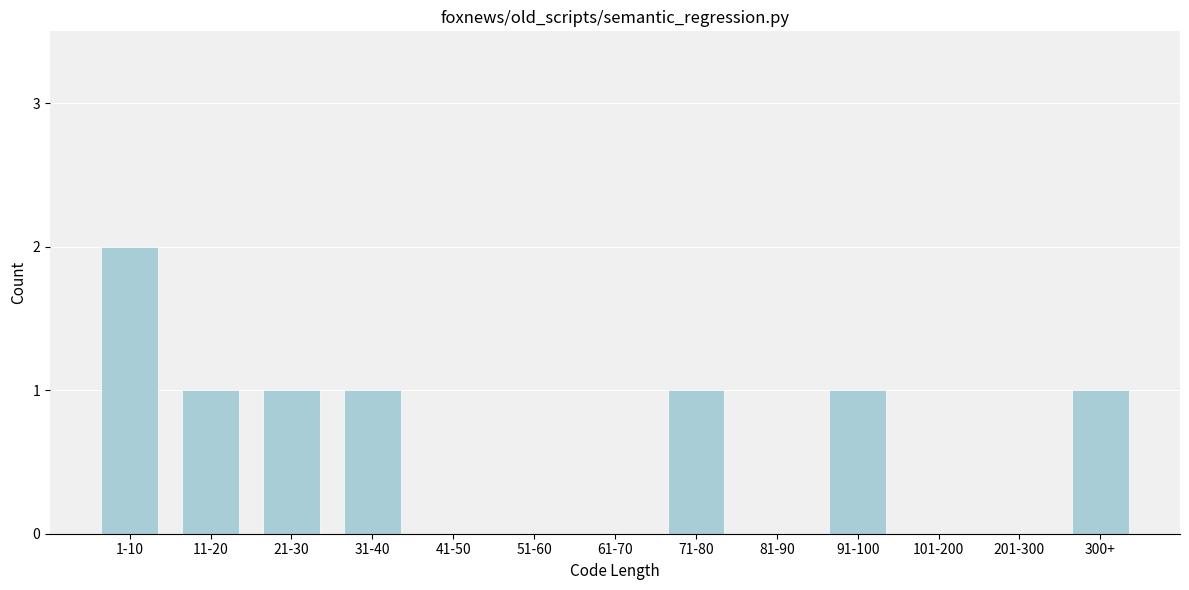

Reading right to left, what are all the values shown in this chart?

300+=1	201-300=0	101-200=0	91-100=1	81-90=0	71-80=1	61-70=0	51-60=0	41-50=0	31-40=1	21-30=1	11-20=1	1-10=2